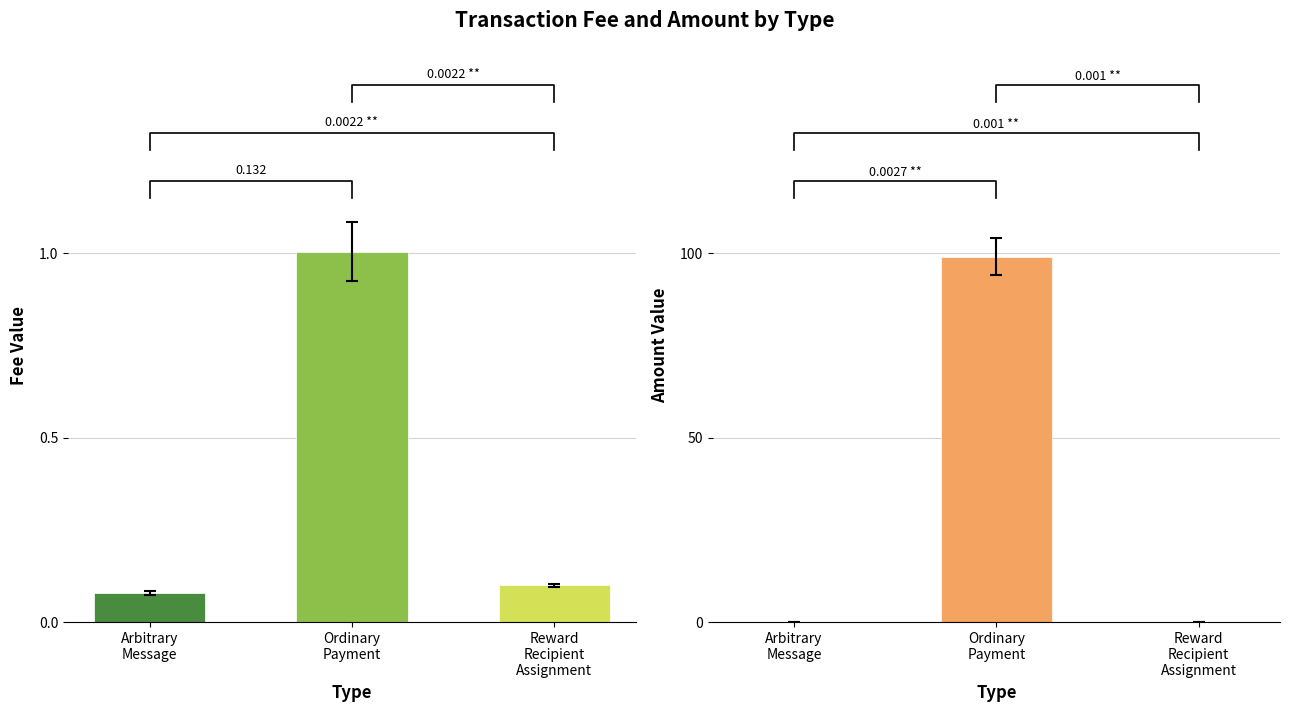

Reading left to right, list all the values displayed in this chart.

Fee: 0.1	1.0	0.1
Amount: 0.0	99.0	0.0